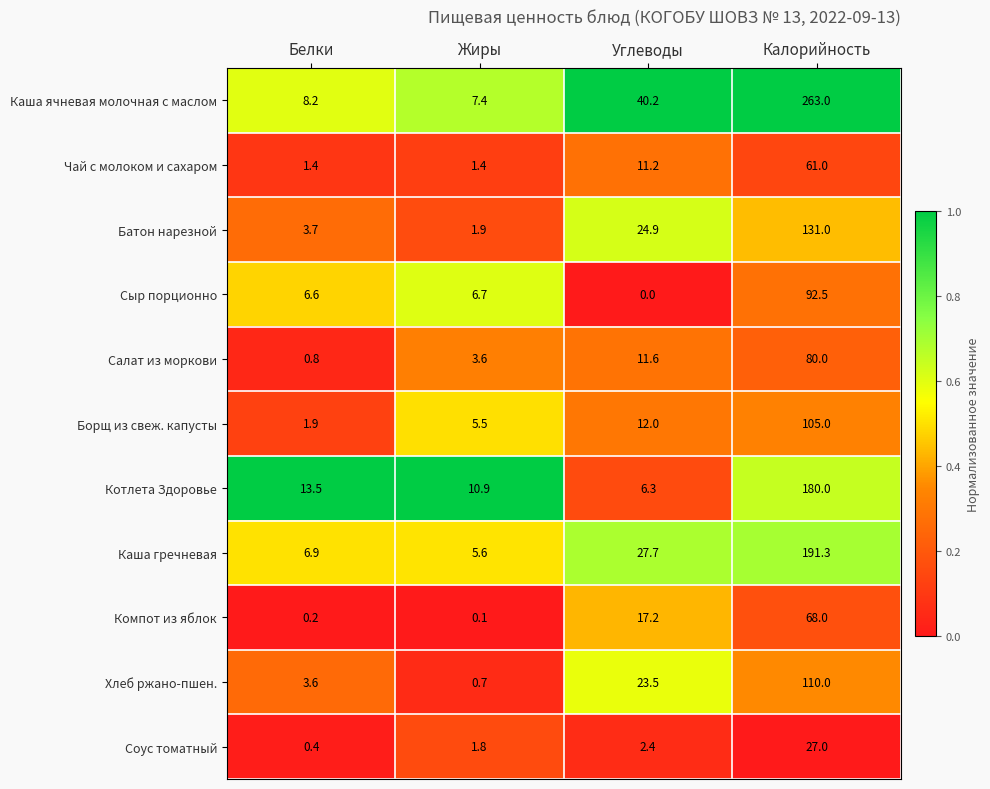

The value of Сыр порционно at Углеводы is 0.0. True or false?

True